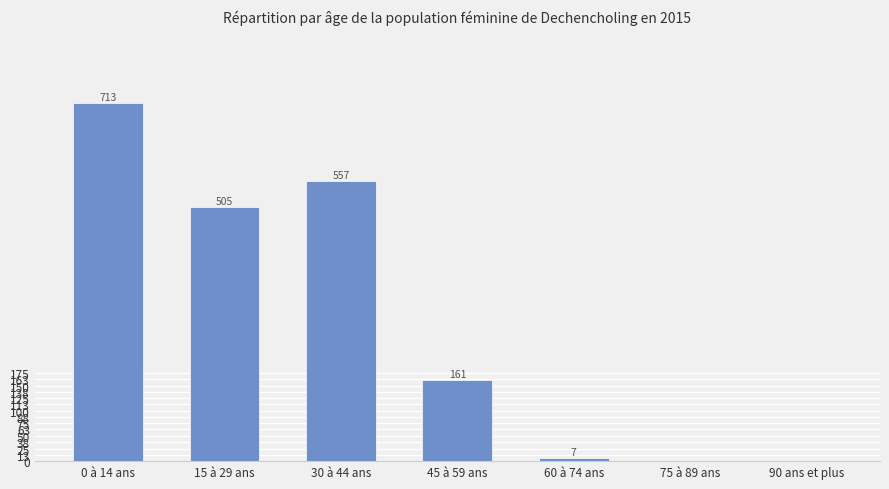

How many distinct data groups are displayed?

1